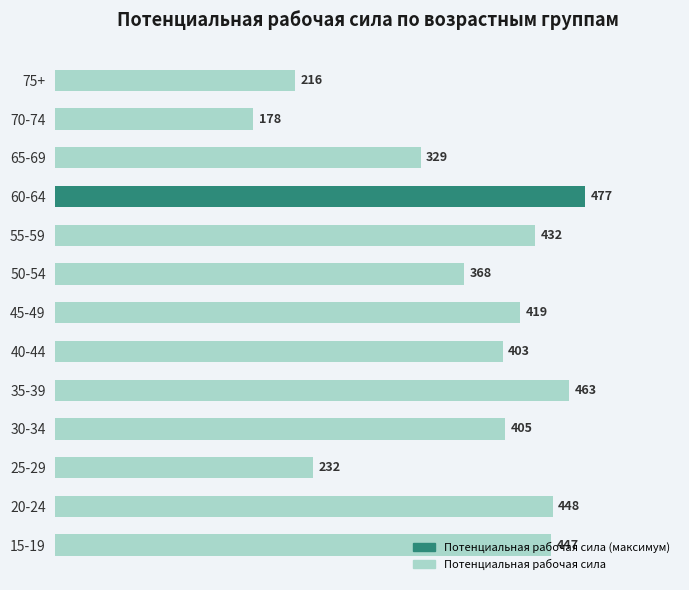

Which label corresponds to the smallest value in the chart?

70-74